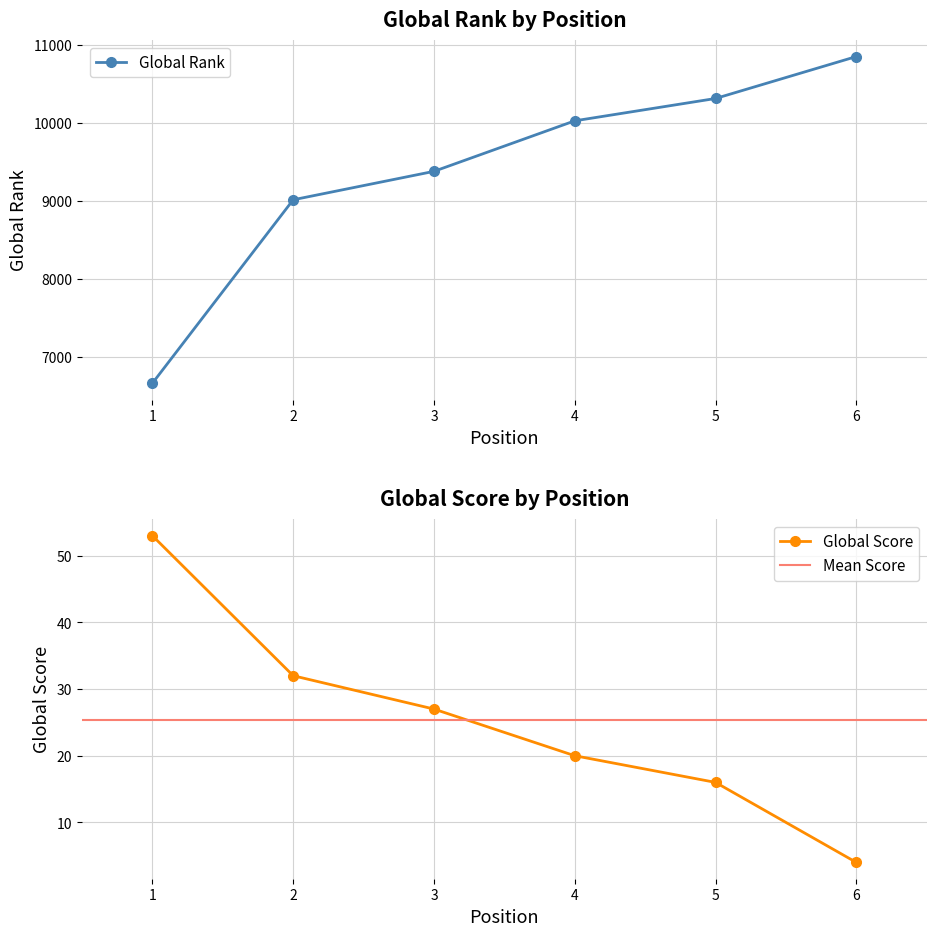

What is the value of the Global Rank point at the 2nd from the left?

9016